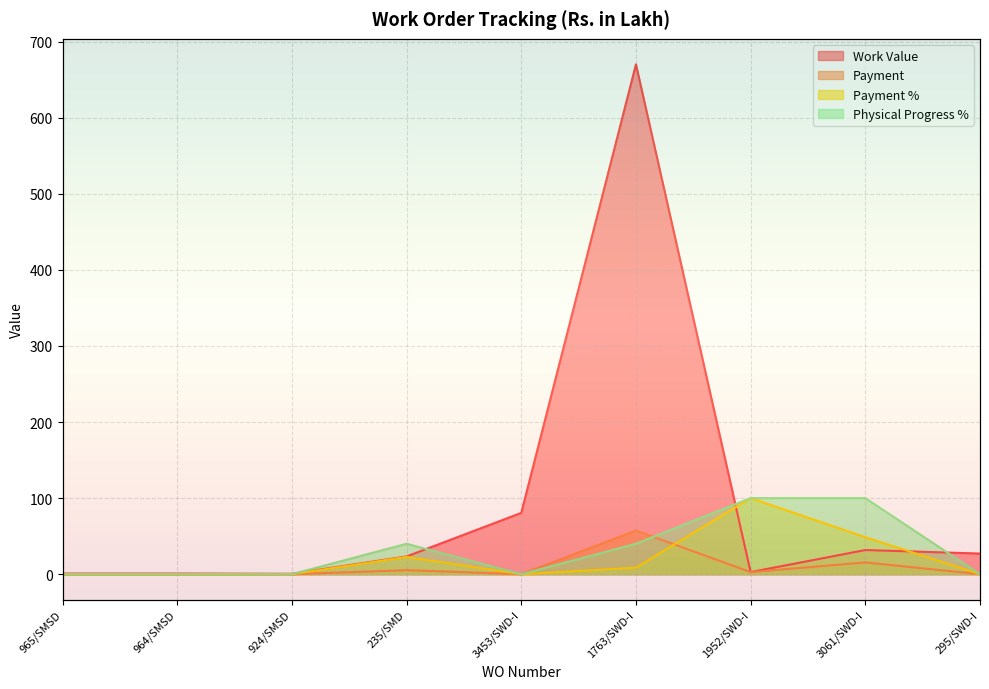

What is the difference between the maximum and second lowest values in the Payment % series?

100.0